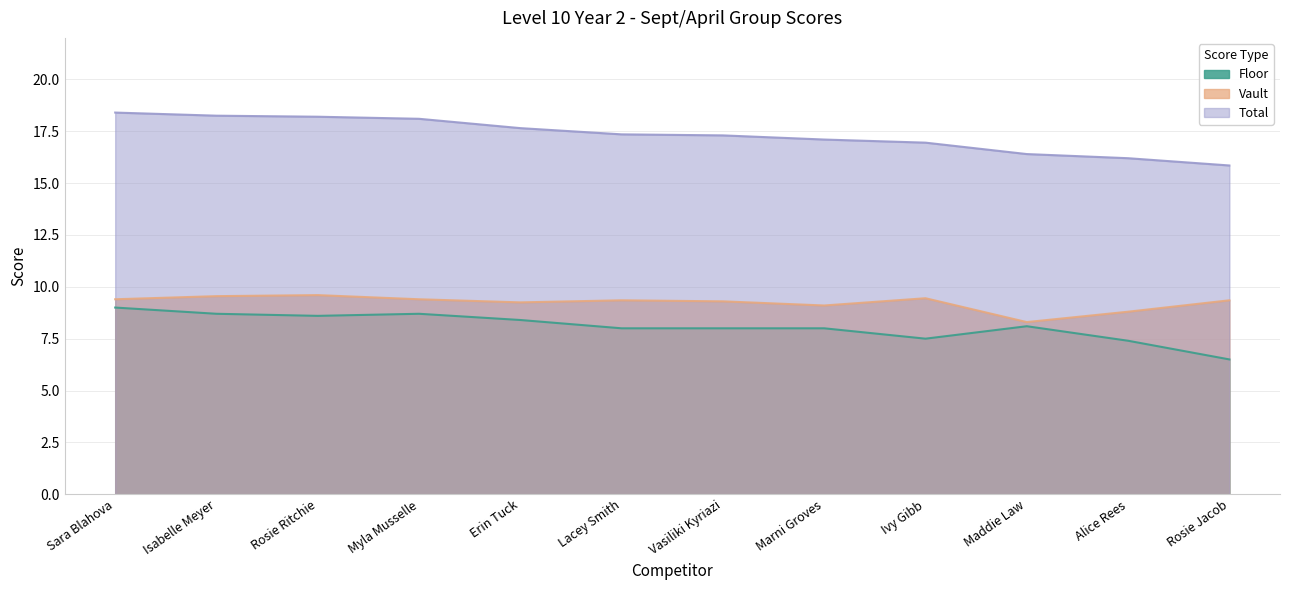

Which series has the widest spread of values?

Total